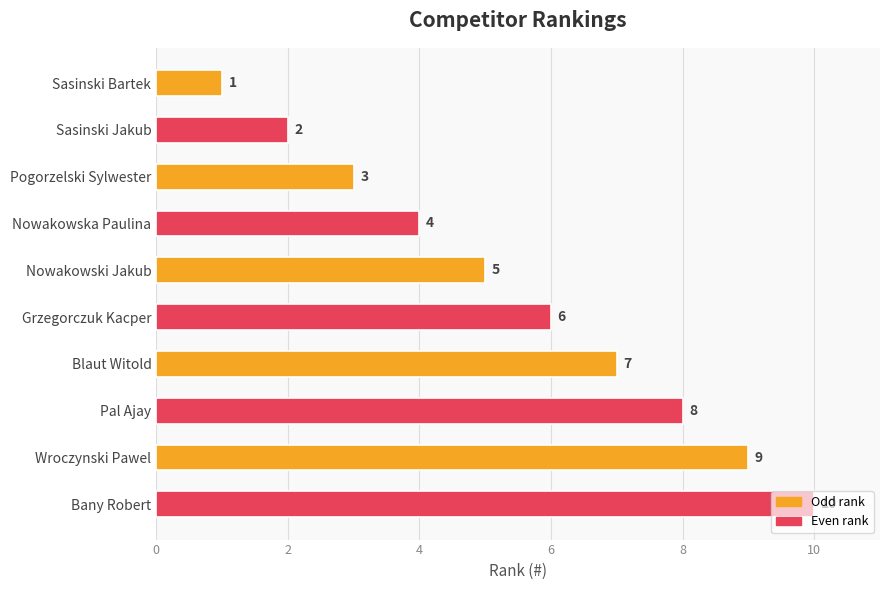

Where is the data nearest to the value 5?

Nowakowski Jakub